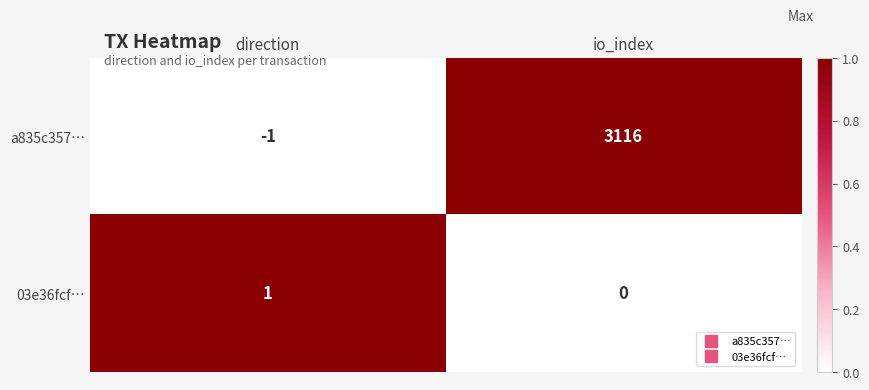

At direction, list the series in order from largest to smallest.

03e36fcf…, a835c357…